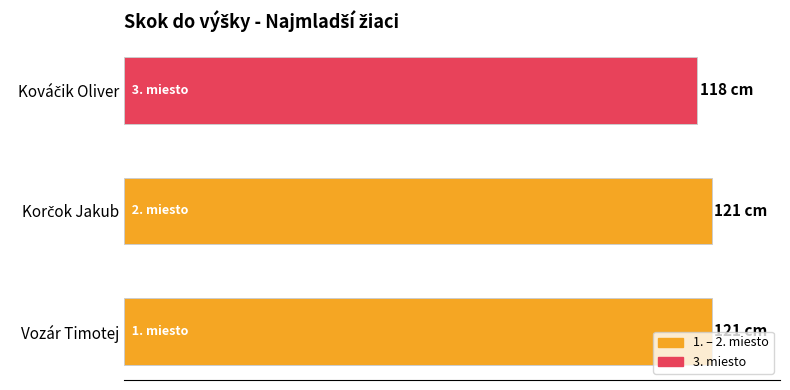

What is the minimum value shown in the chart?

118